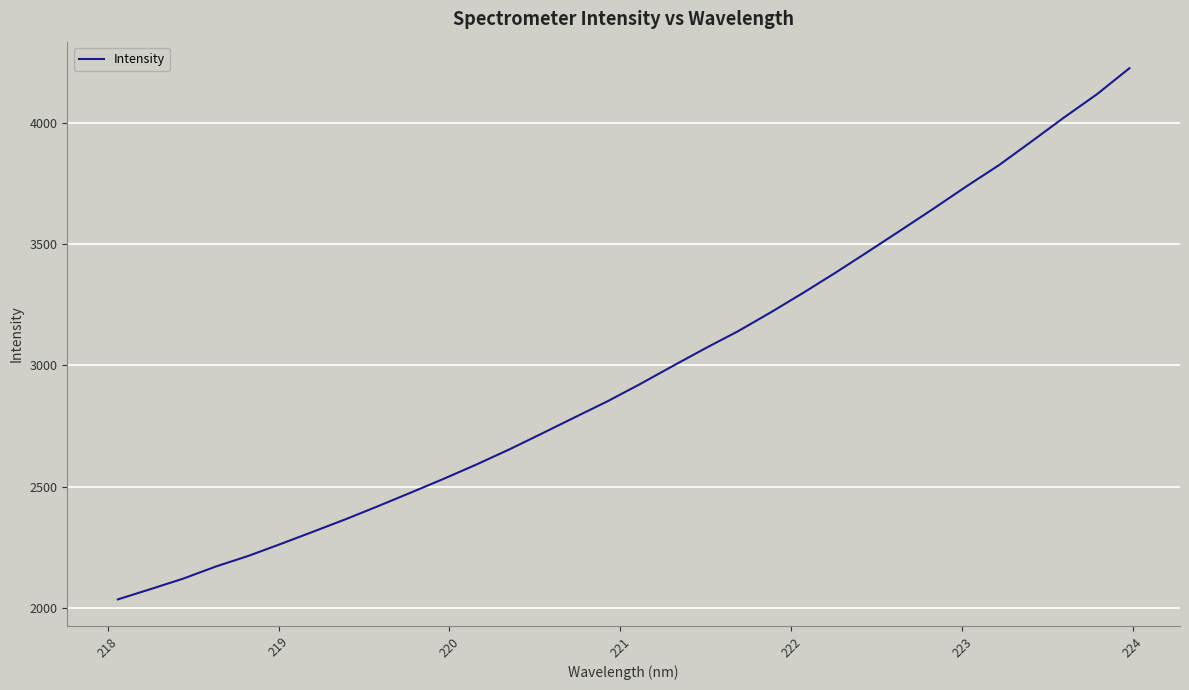

What is the difference between the maximum and minimum values?

2188.2